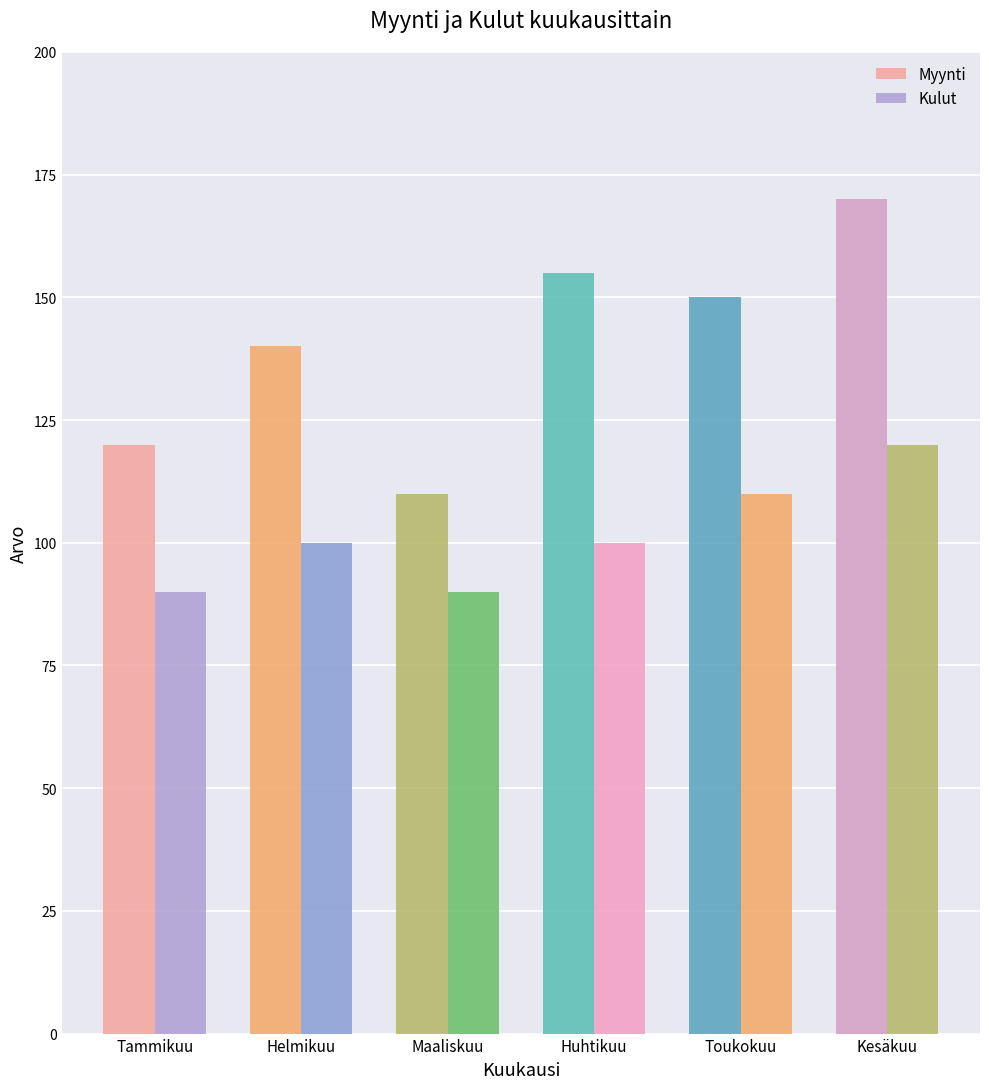

How many bars are there in each group?

2